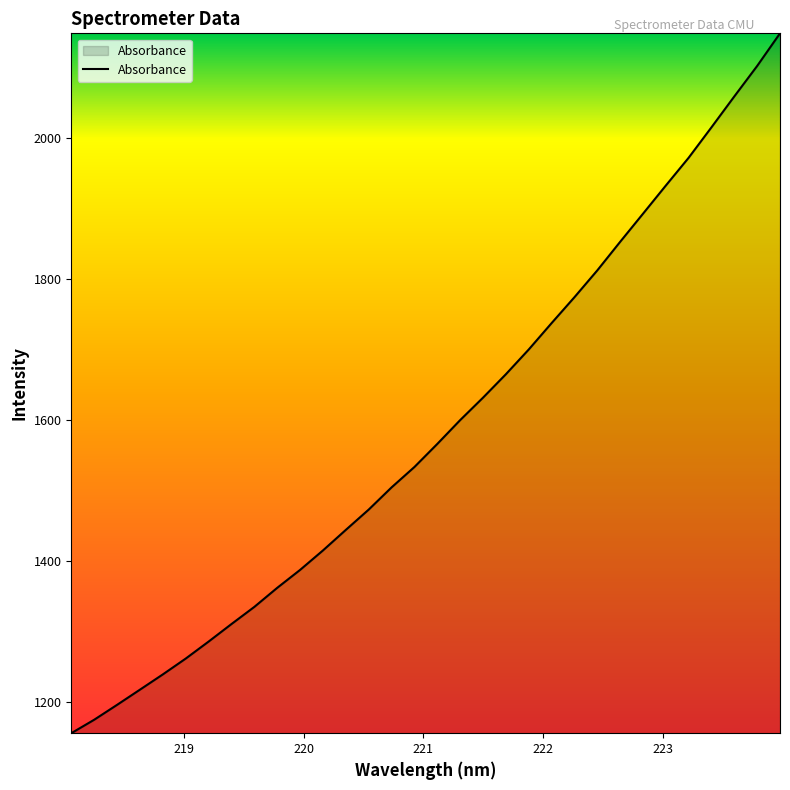

How many series are shown in this chart?

1